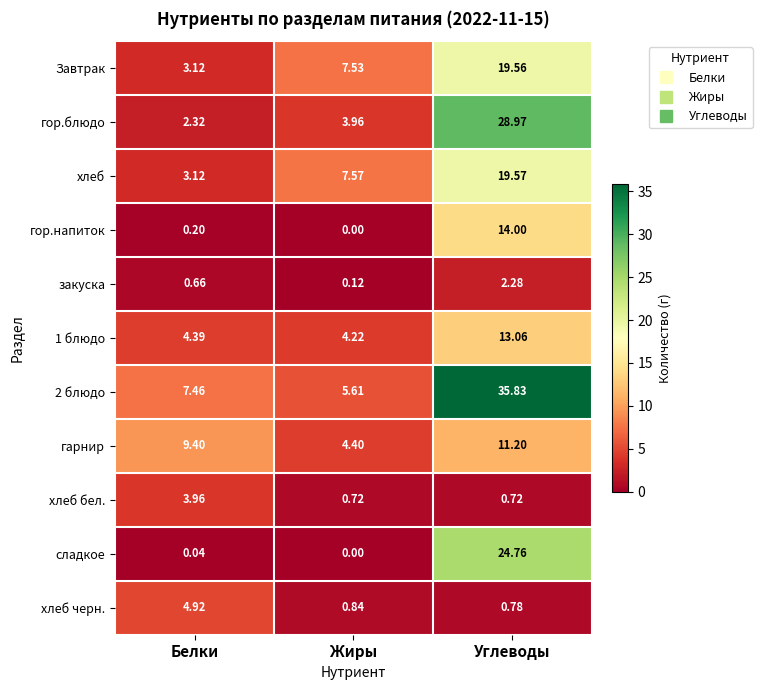

At which category is the sum across all series the highest?

Углеводы